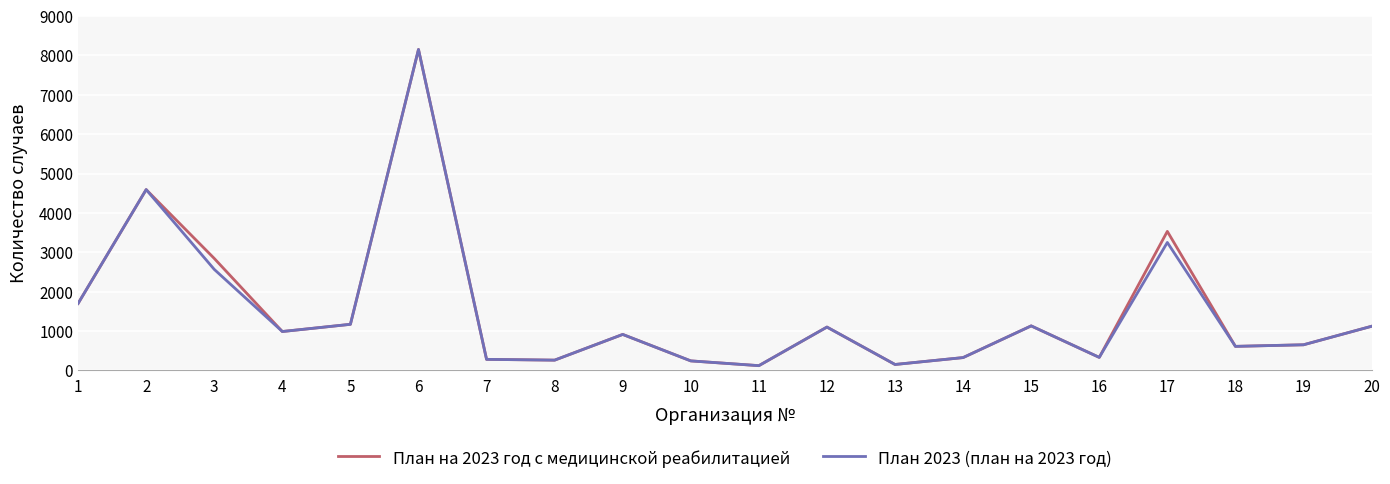

The value of План на 2023 год с медицинской реабилитацией at 9 is 913. True or false?

True